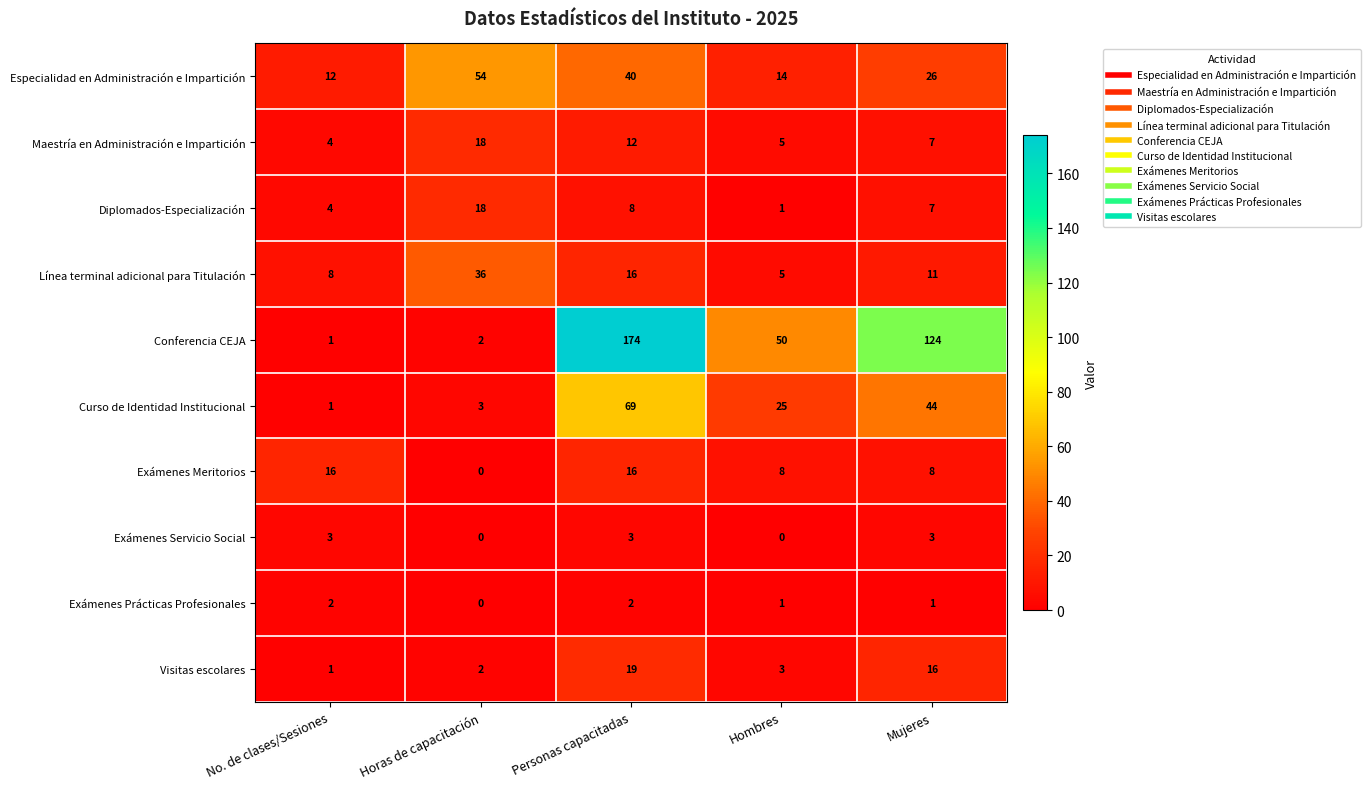

Which series has the widest spread of values?

Conferencia CEJA